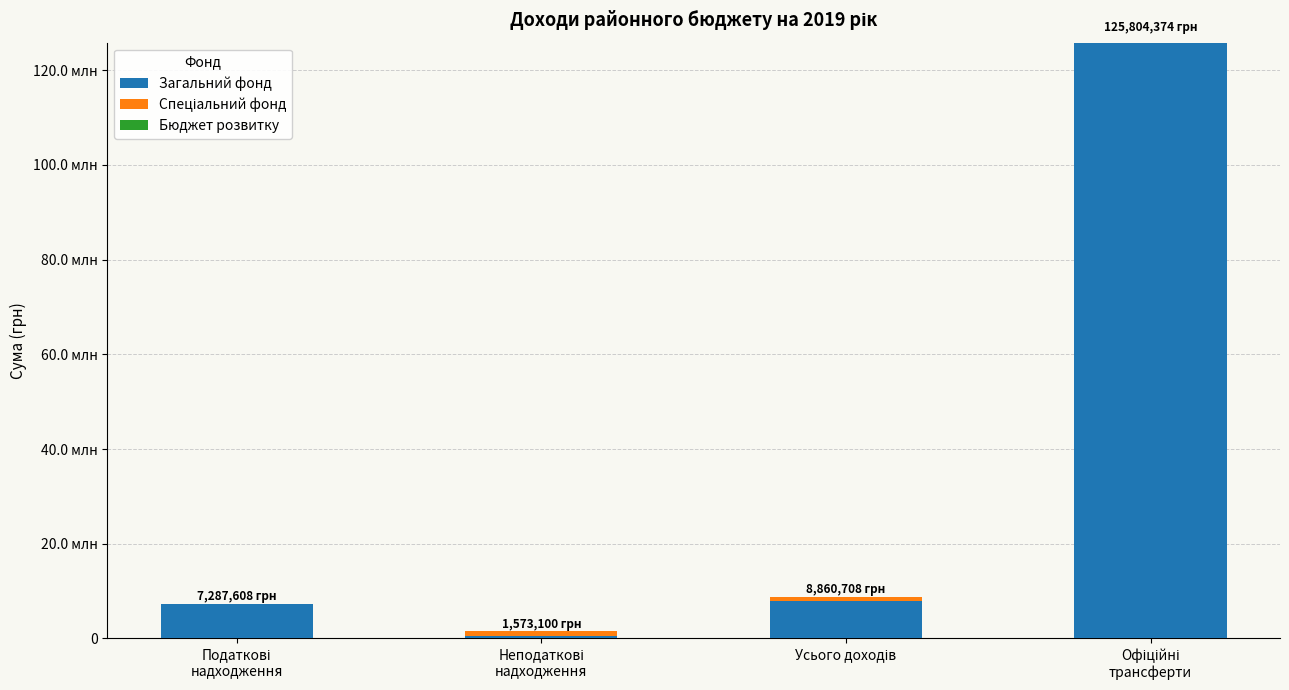

Between Податкові
надходження and Неподаткові
надходження, which is larger?

Податкові
надходження